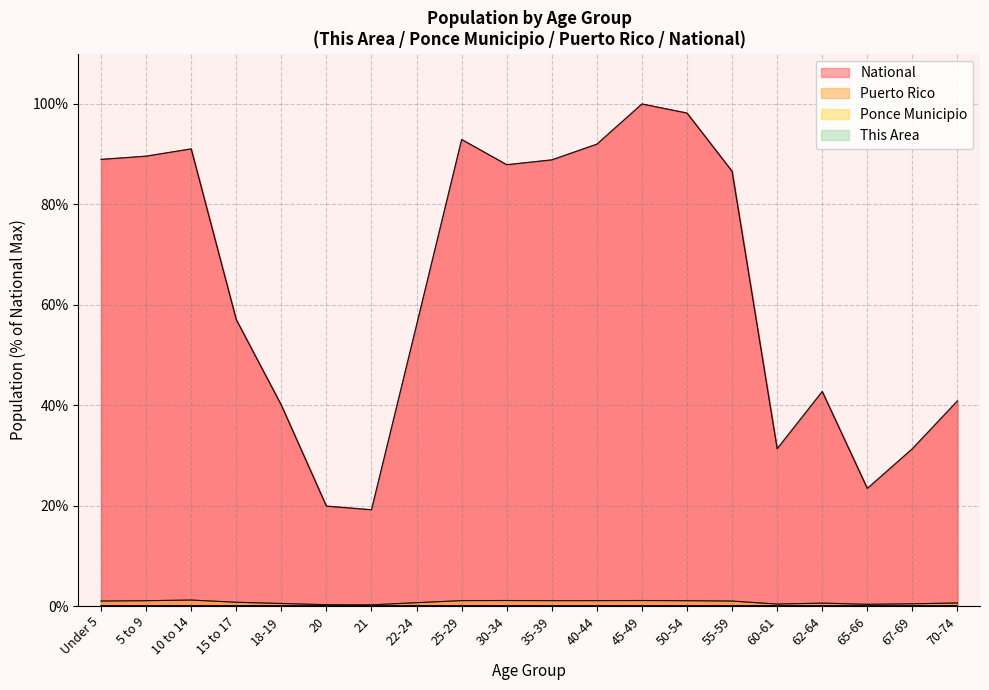

What is the total value across all series at 67-69?

31.8